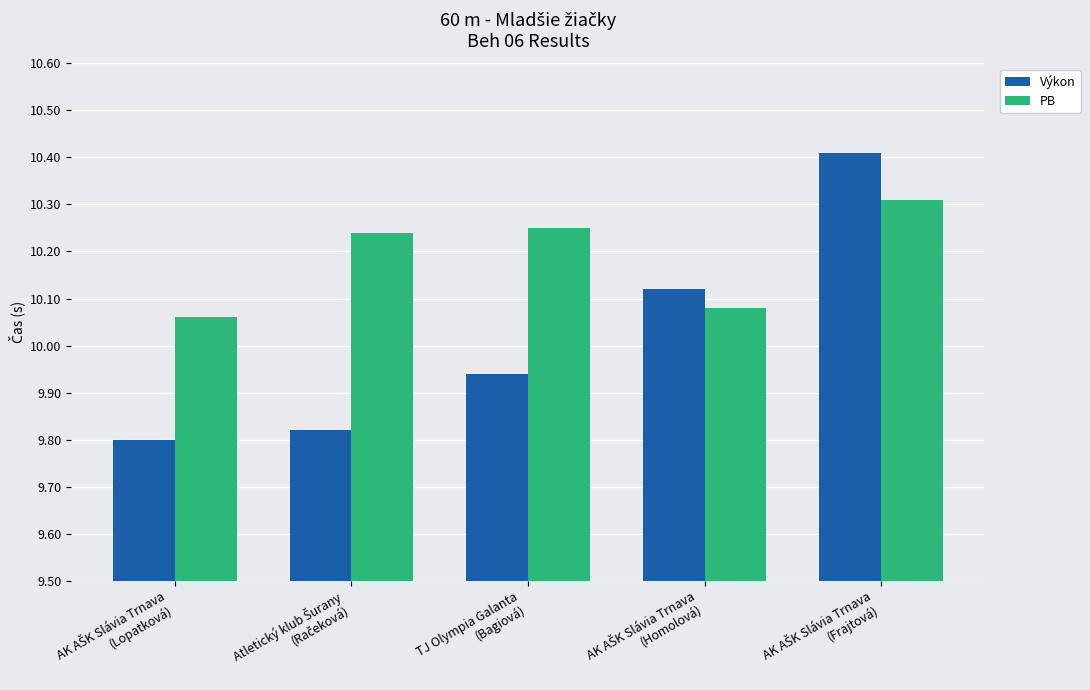

Which series has the largest total across all categories?

PB